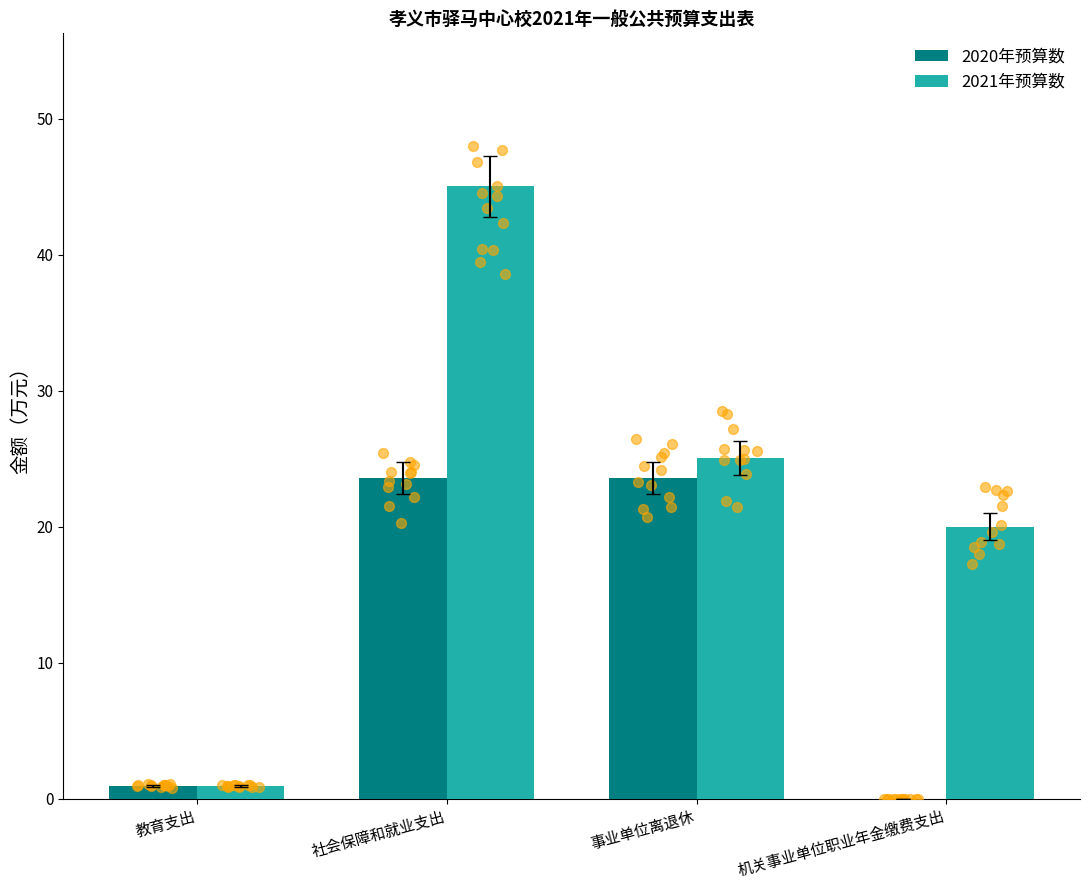

Which series has the largest total across all categories?

2021年预算数